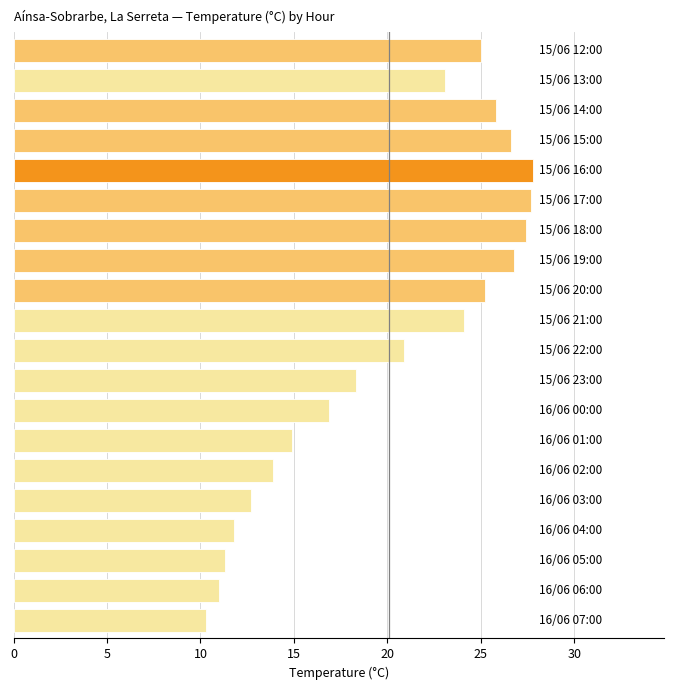

What is the difference between the maximum and second lowest values?

16.8